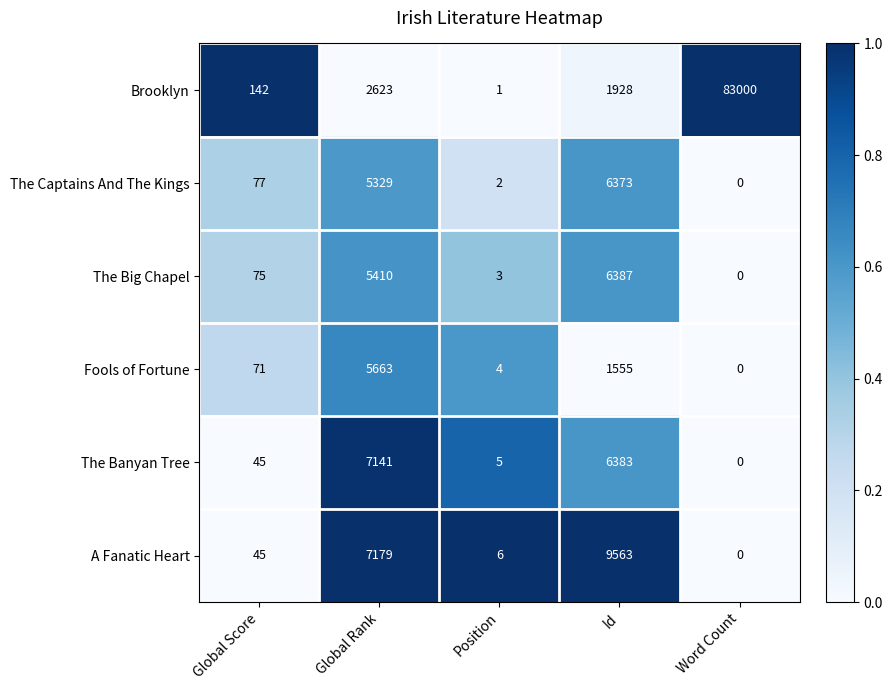

Is it true that The Banyan Tree equals 5 at Position?

True